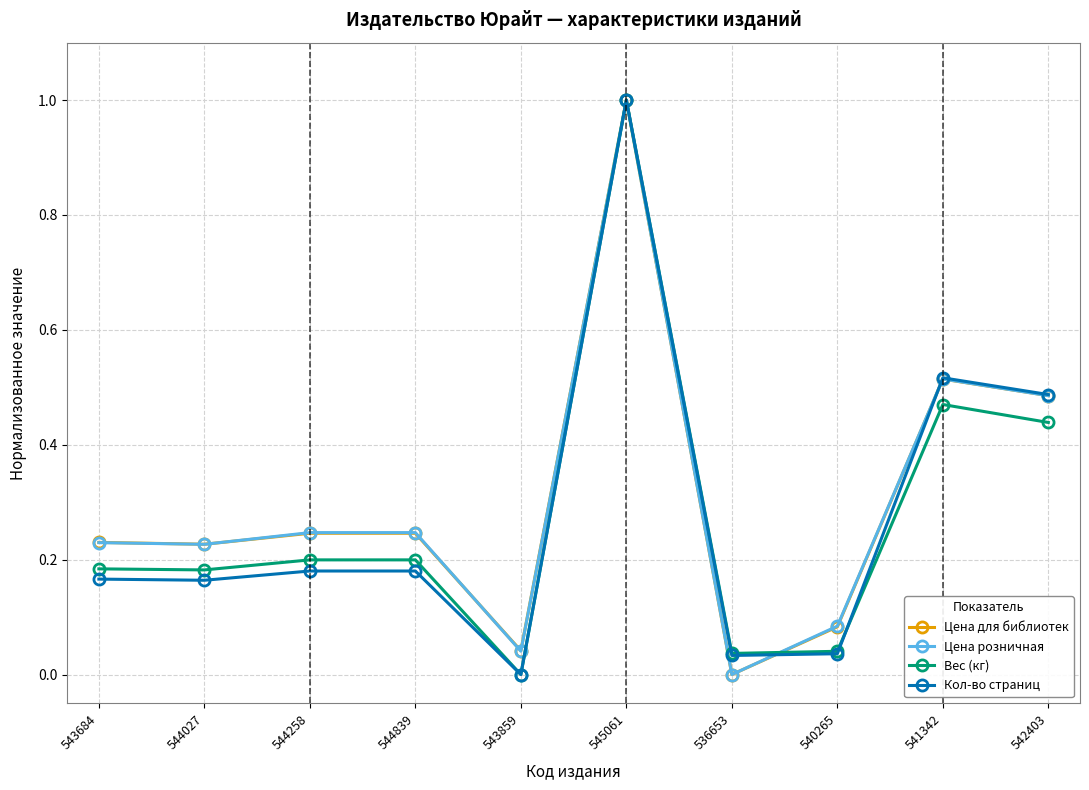

The Кол-во страниц series shows 0.2 at 544839. True or false?

True